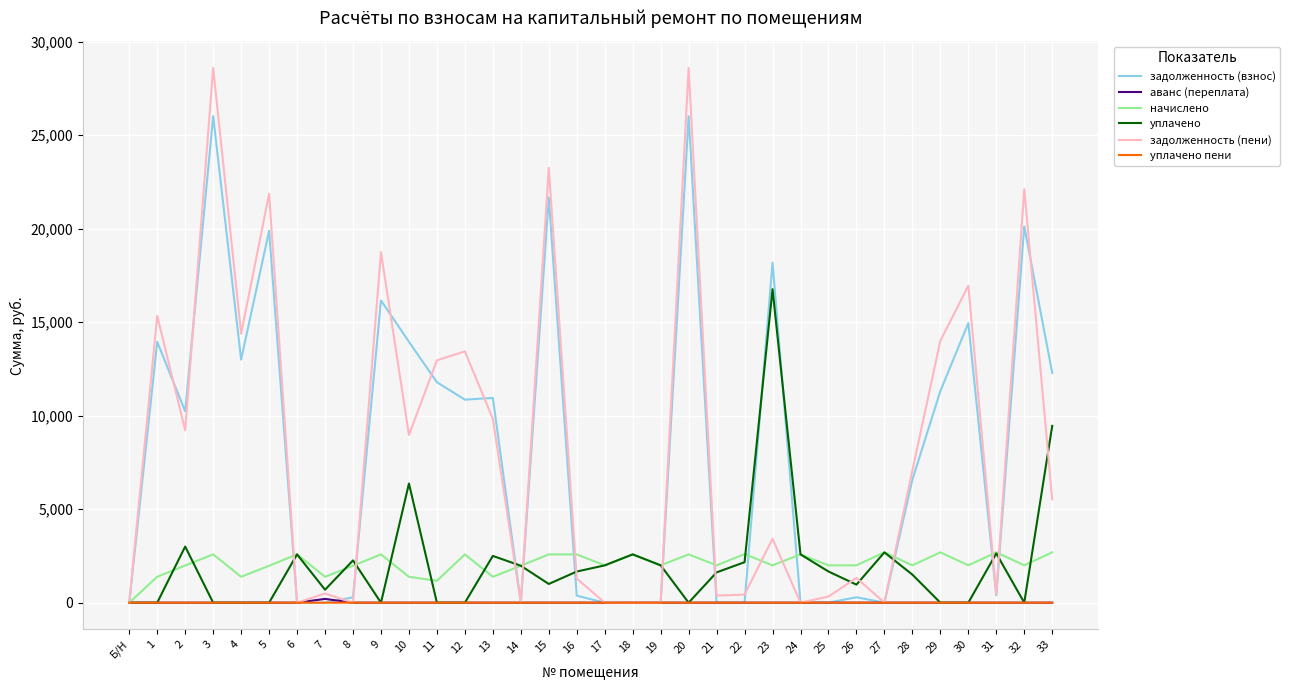

What is the highest value of the задолженность (пени) series?

28590.4